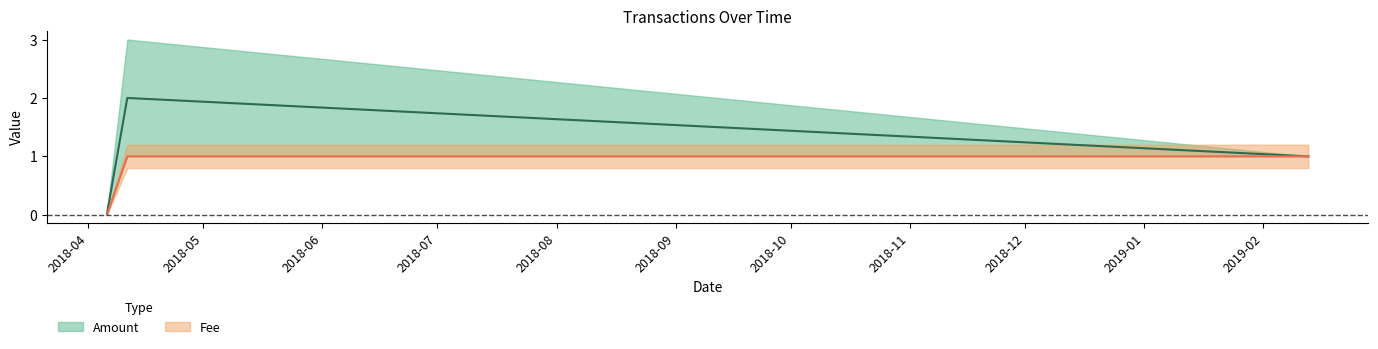

List the labels in order of Fee value, largest first.

2018-04-11 05:32:40, 2019-02-12 18:33:07, 2018-04-05 23:13:28